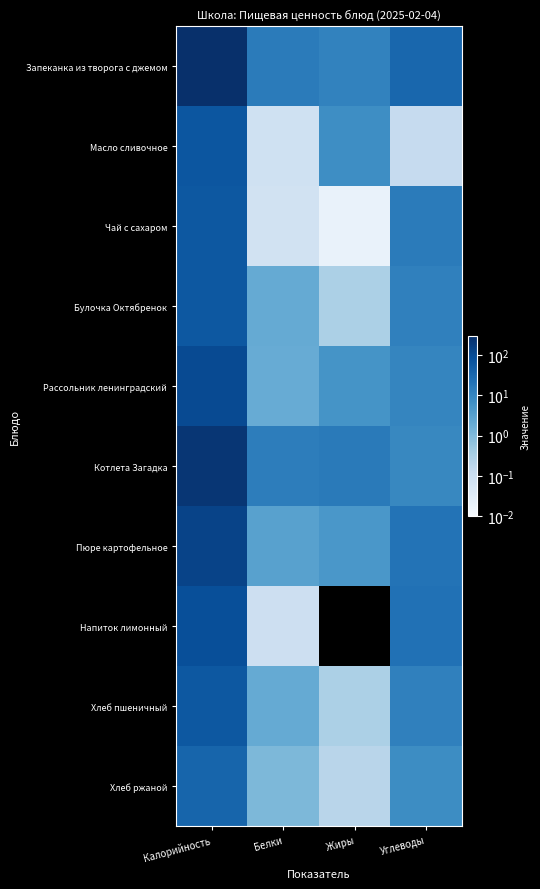

List the series in order of their peak value, lowest first.

Хлеб ржаной, Чай с сахаром, Булочка Октябренок, Хлеб пшеничный, Масло сливочное, Напиток лимонный, Рассольник ленинградский, Пюре картофельное, Котлета Загадка, Запеканка из творога с джемом